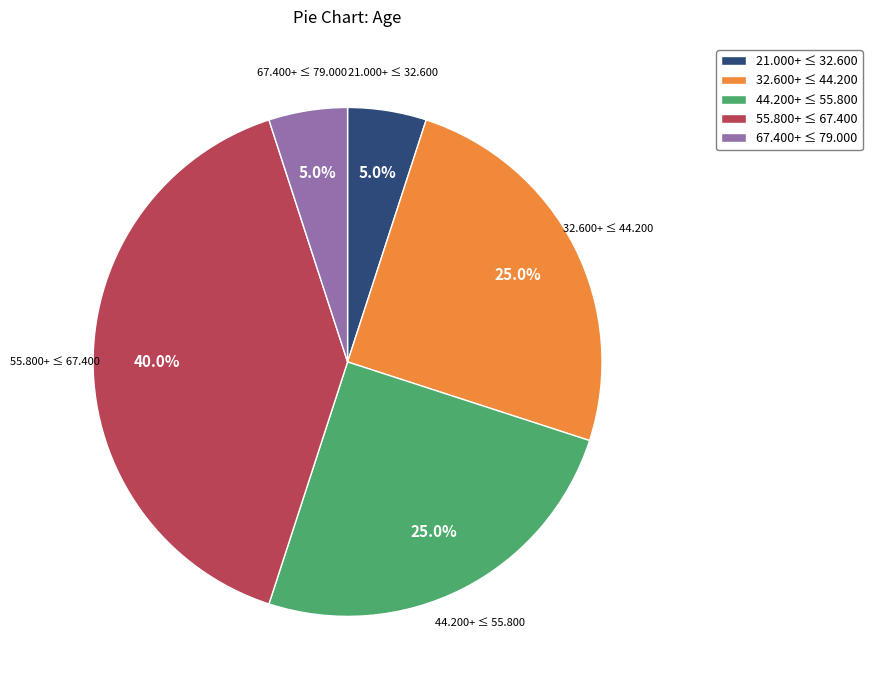

Between 32.600+ ≤ 44.200 and 55.800+ ≤ 67.400, which is larger?

55.800+ ≤ 67.400